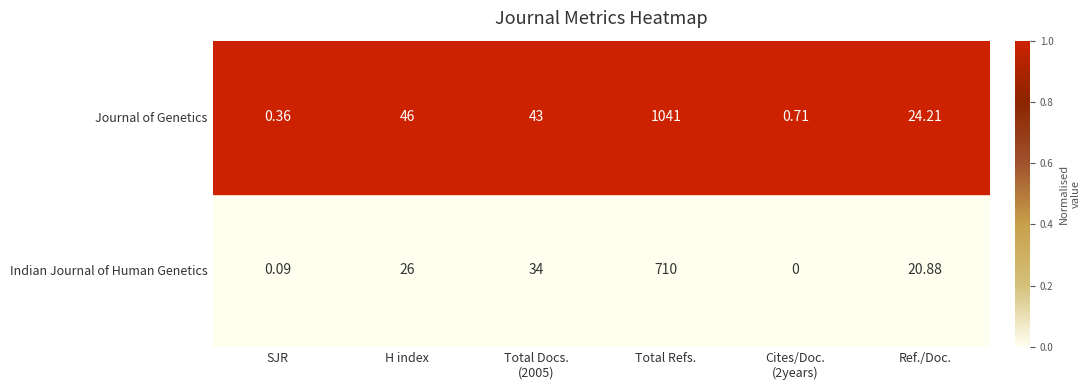

At which category is the sum across all series the highest?

Total Refs.